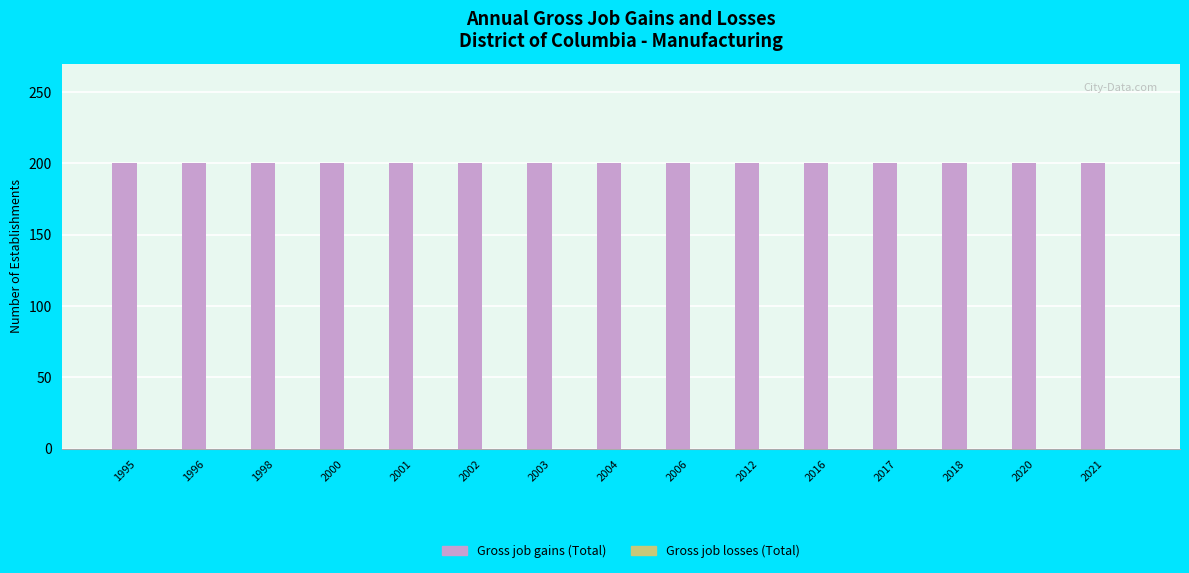

Reading left to right, list all the values displayed in this chart.

Gross job gains (Total): 1995=200	1996=200	1998=200	2000=200	2001=200	2002=200	2003=200	2004=200	2006=200	2012=200	2016=200	2017=200	2018=200	2020=200	2021=200
Gross job losses (Total): 1995=0	1996=0	1998=0	2000=0	2001=0	2002=0	2003=0	2004=0	2006=0	2012=0	2016=0	2017=0	2018=0	2020=0	2021=0